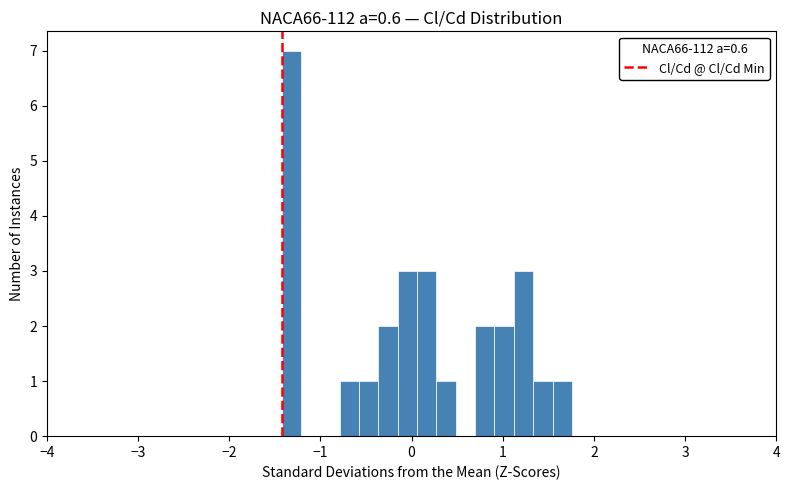

Read against the x-axis, roughly where is the centre of the tallest bar?

-1.3